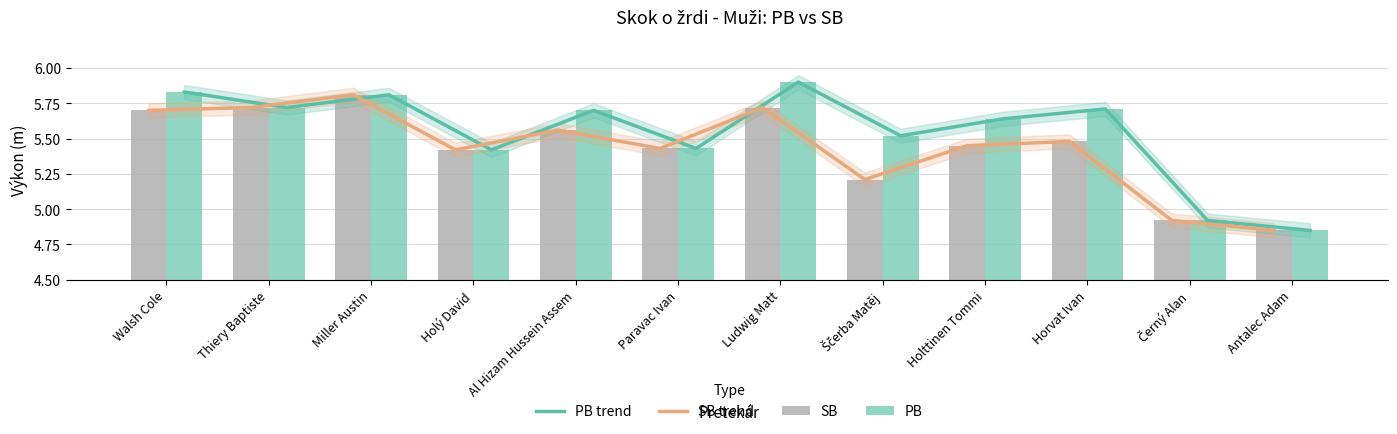

How many values in the PB trend series exceed 5?

10